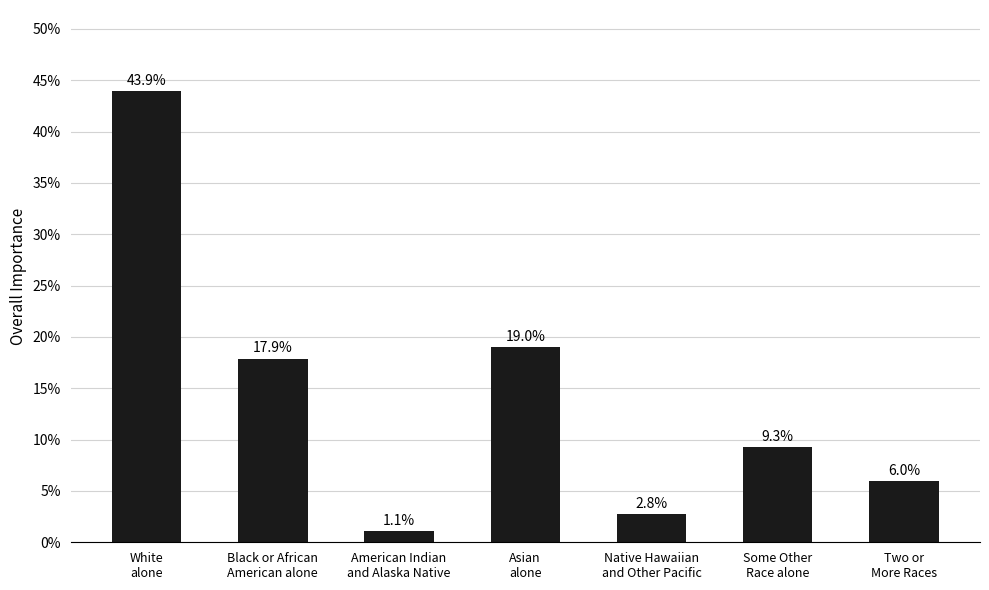

Which has a higher value, Native Hawaiian
and Other Pacific or American Indian
and Alaska Native?

Native Hawaiian
and Other Pacific